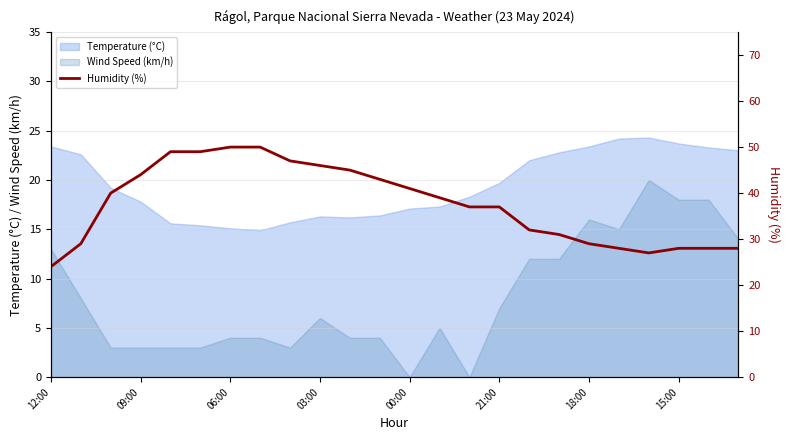

What position from the right is 10?

14